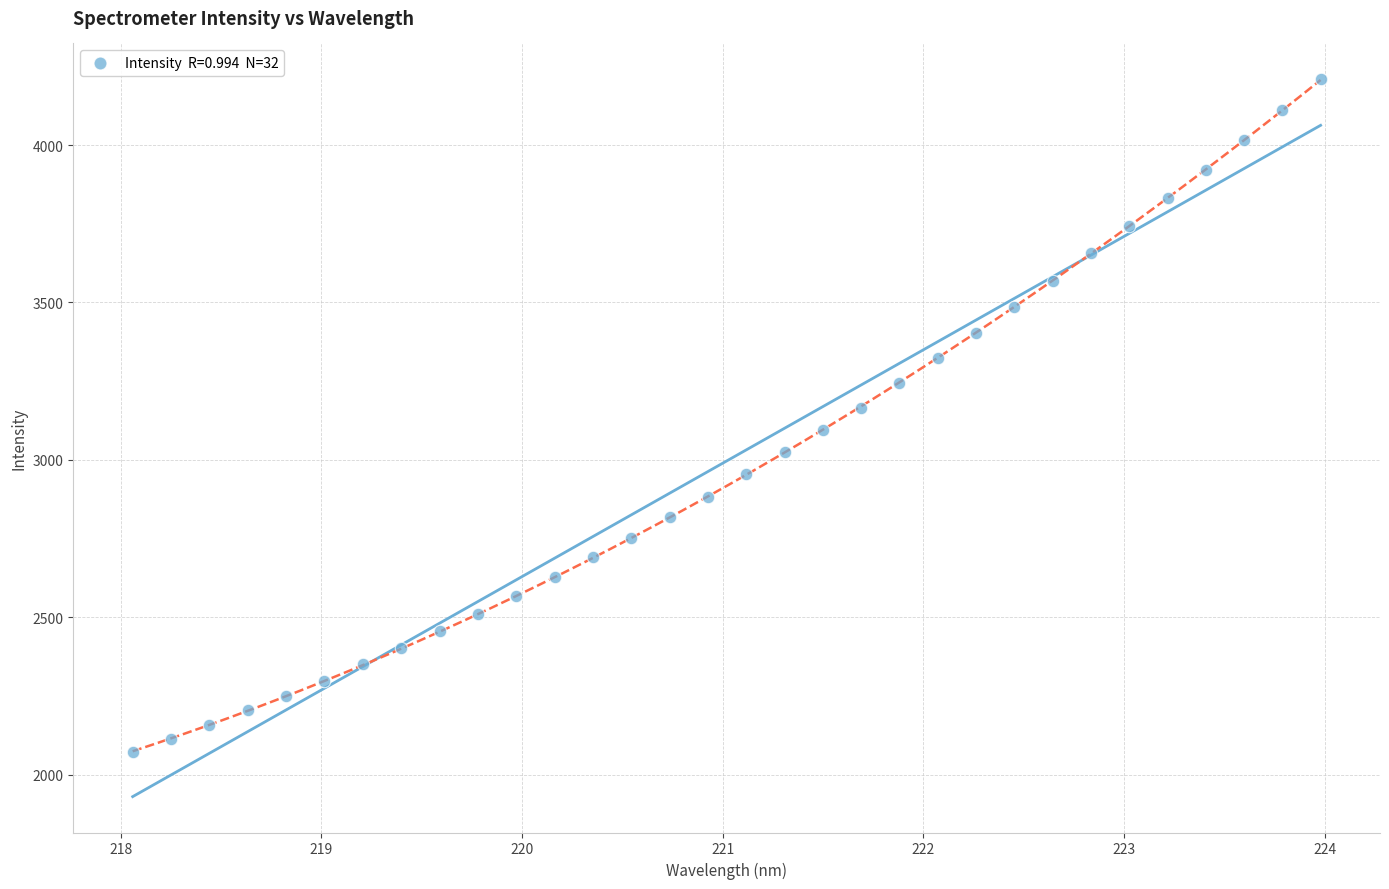

What is the range of Y values (max minus min)?

2138.3